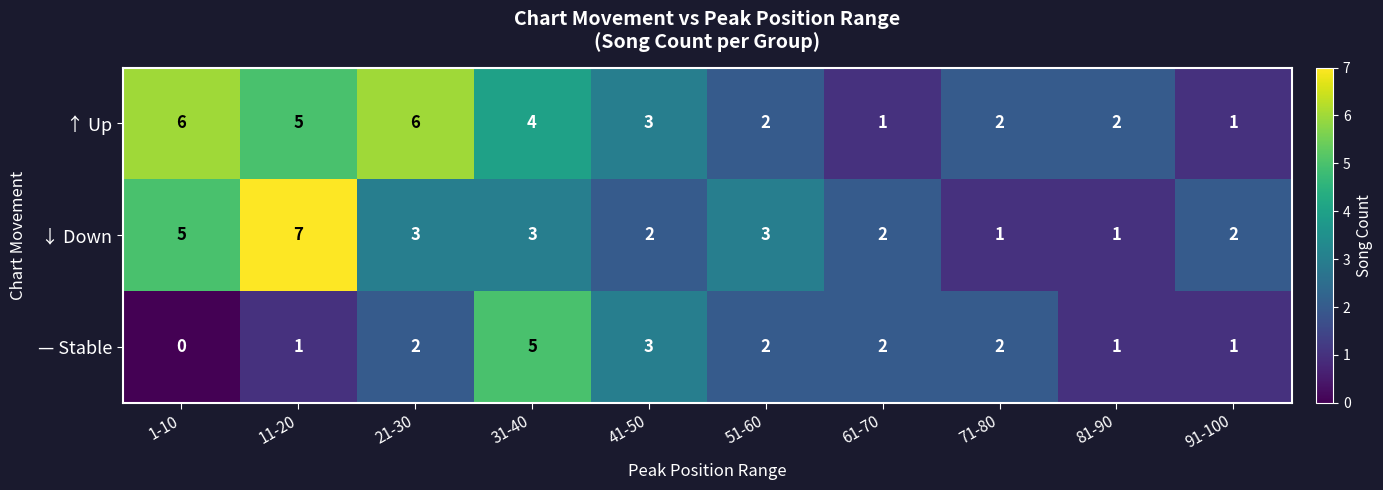

At which category is the sum across all series the highest?

11-20